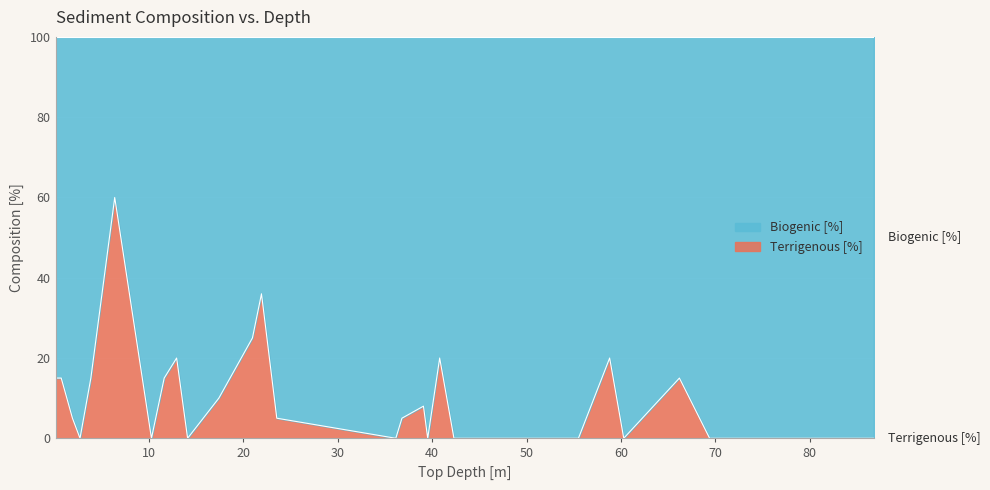

Reading left to right, list all the values displayed in this chart.

0.1=15	0.7=15	1.89=5	2.69=0	3.84=15	6.37=60	10.26=0	11.61=15	12.93=20	14.09=0	17.4=10	20.96=25	21.92=36	23.54=5	36.15=0	36.8=5	39.08=8	39.53=0	40.8=20	42.31=0	47.76=0	49.31=0	51.71=0	52.41=0	55.5=0	58.81=20	60.3=0	66.2=15	69.4=0	71.67=0	79.19=0	80.91=0	82.77=0	84.35=0	86.8=0